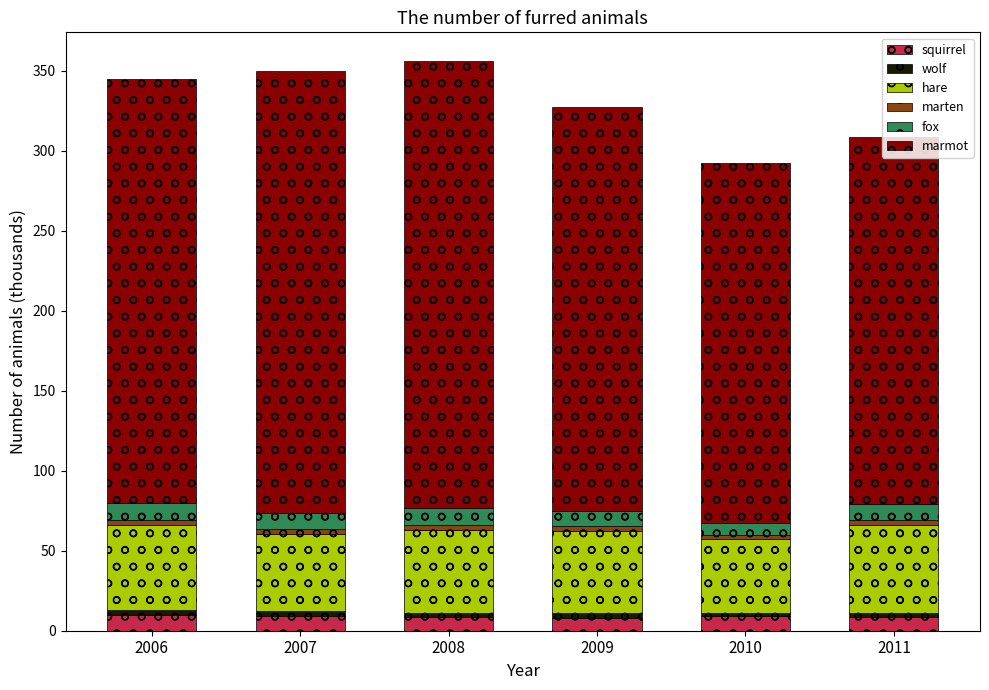

What is the maximum value for squirrel?

9.5